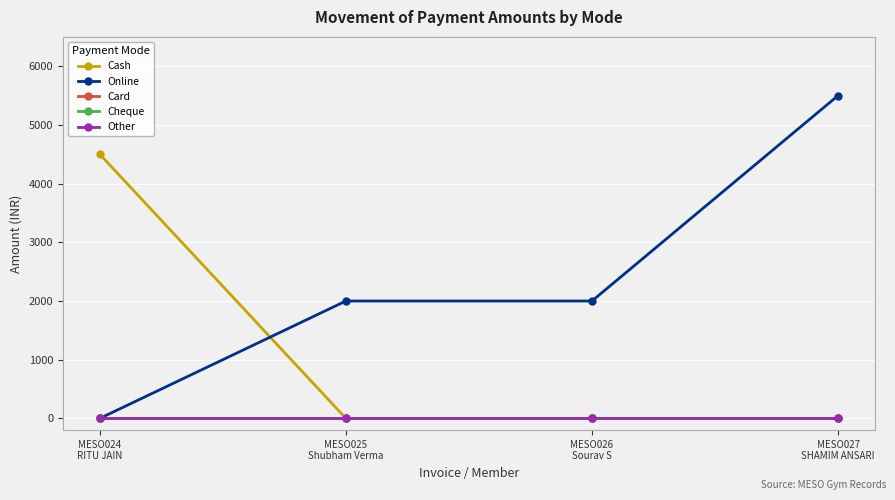

What is the total value across all series at MESO025
Shubham Verma?

2000